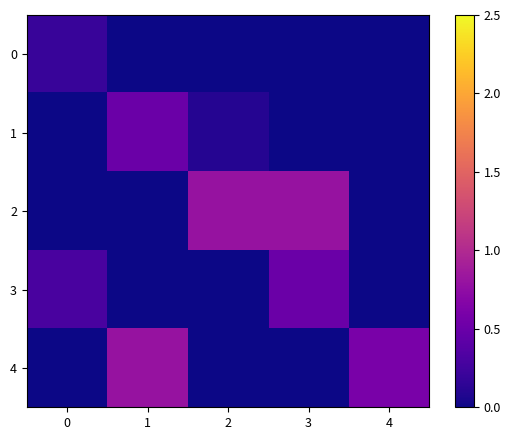

Which series changed the most between 1 and 4?

1